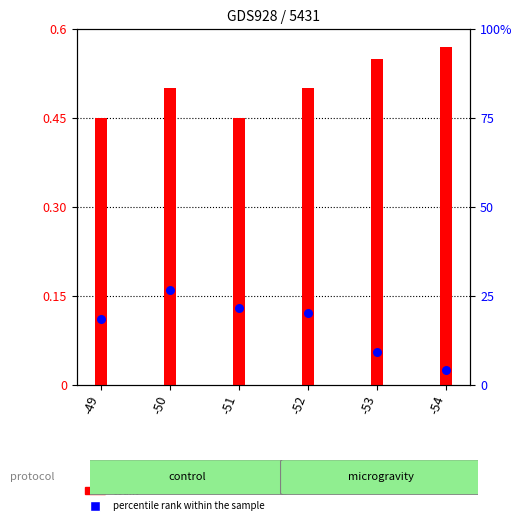

At which category is the sum across all series the highest?

-50